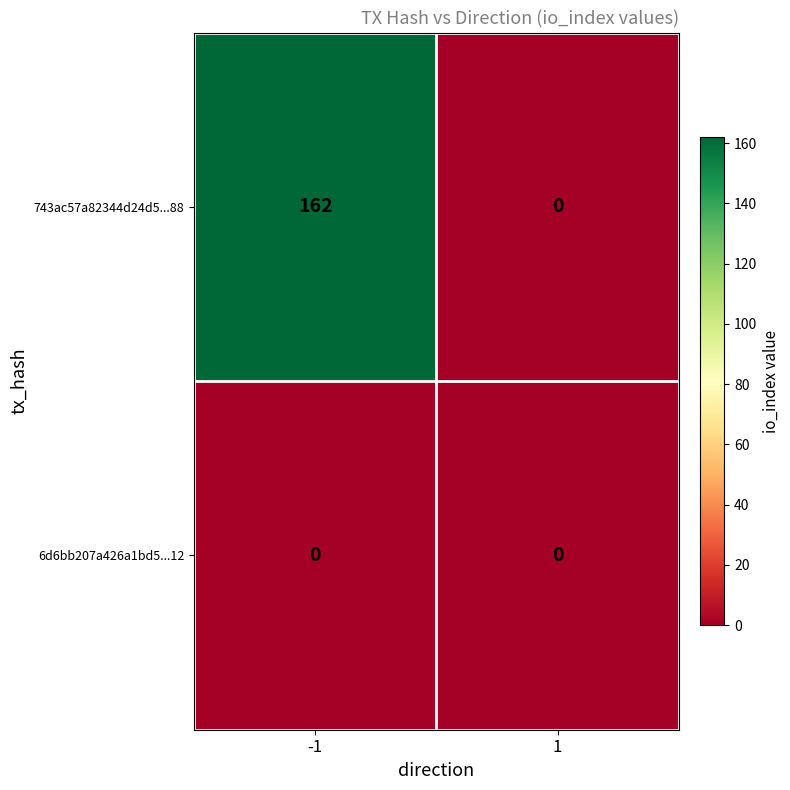

Which series has the largest total across all categories?

743ac57a82344d24d5...88